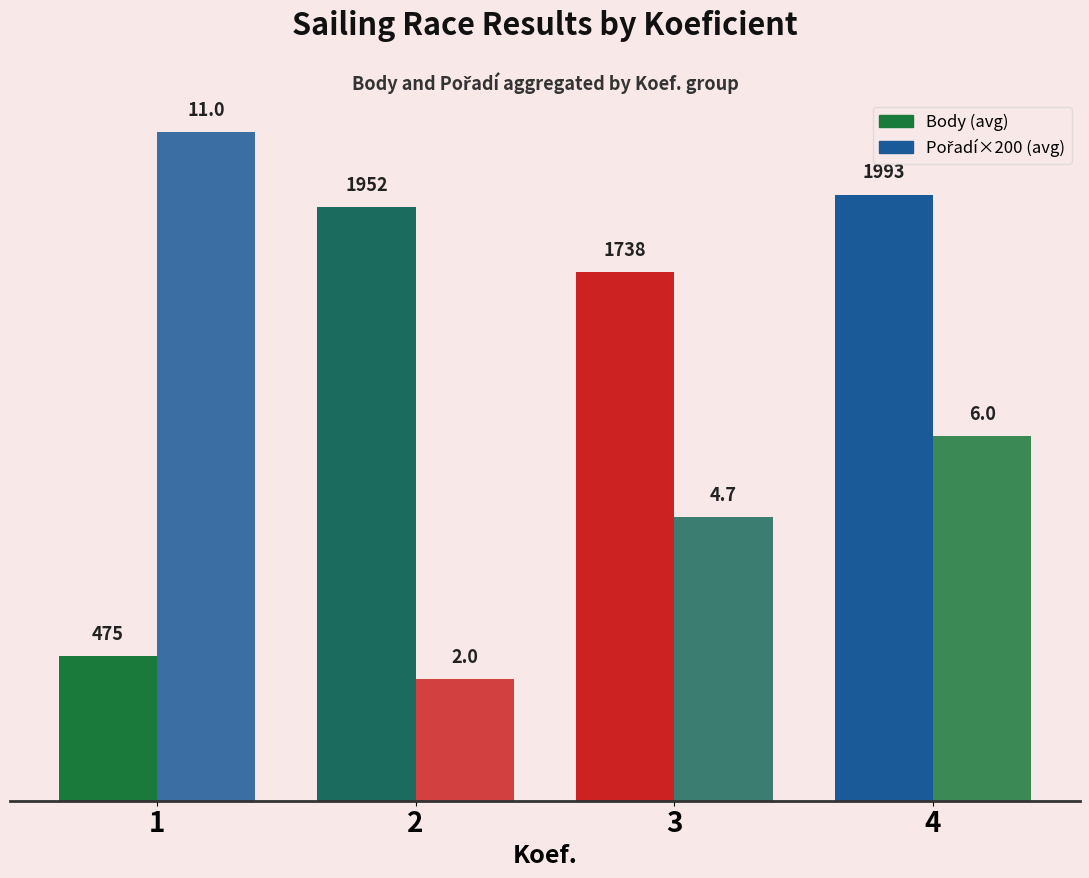

What is the maximum value shown in the chart?

2200.0